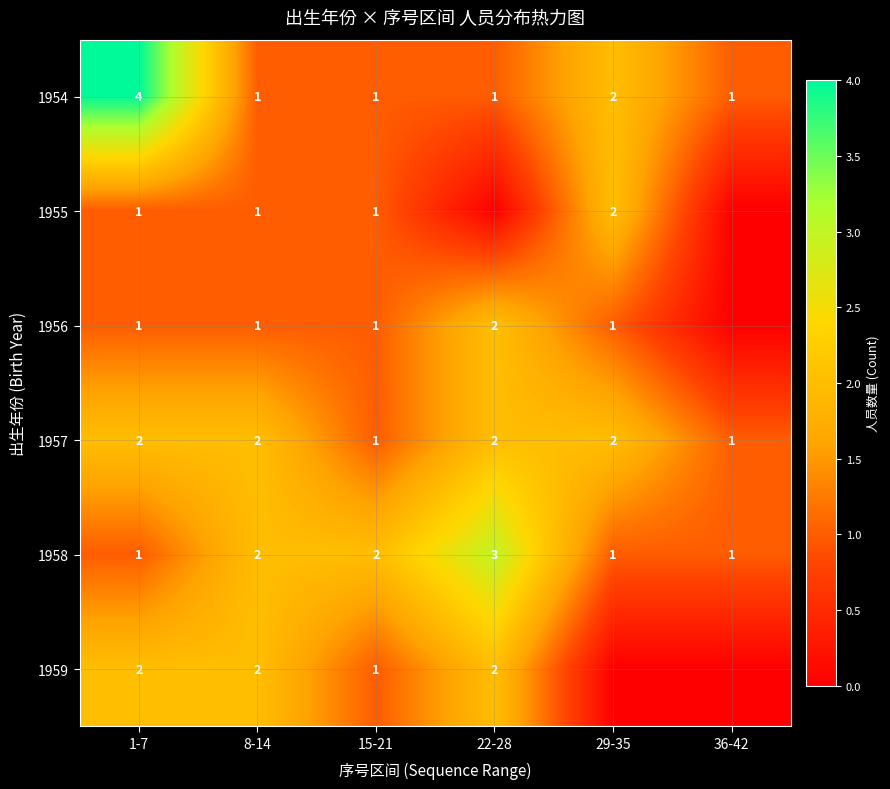

How many data points in 1958 are less than 2?

3